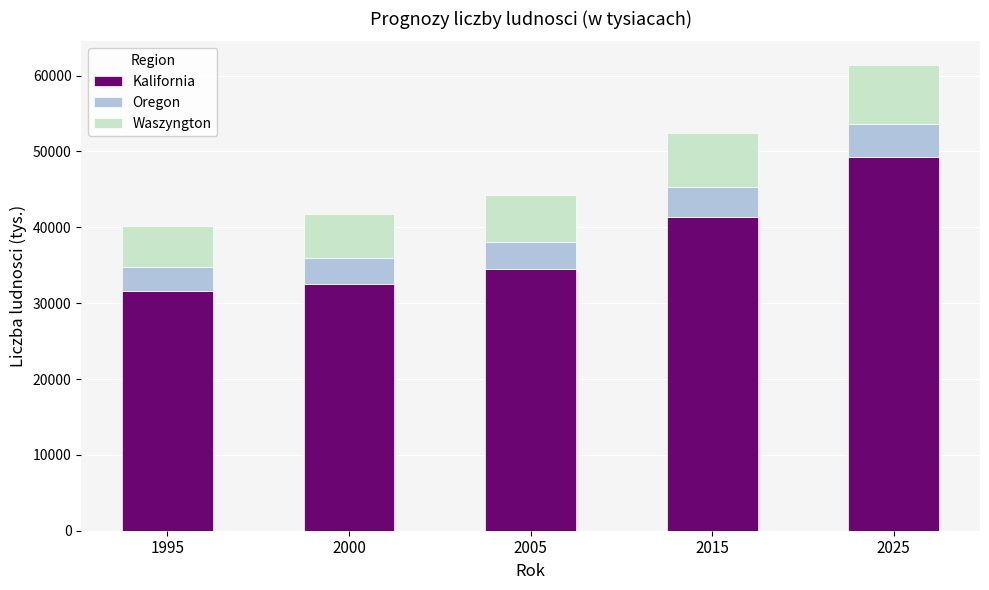

The Kalifornia series shows 24111 at 2015. True or false?

False